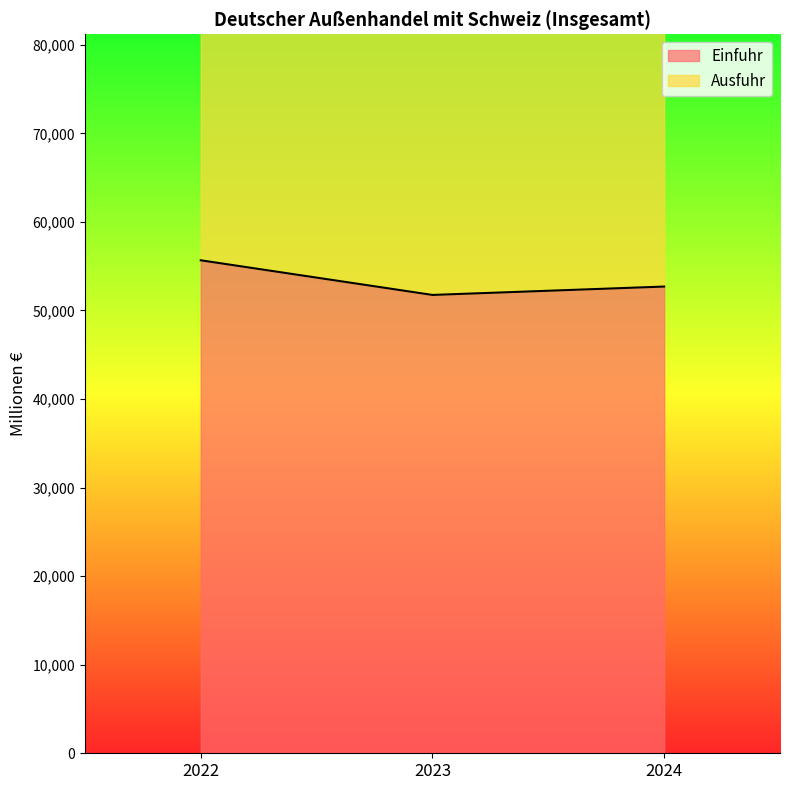

Where does the Ausfuhr series first go above 120699?

2022